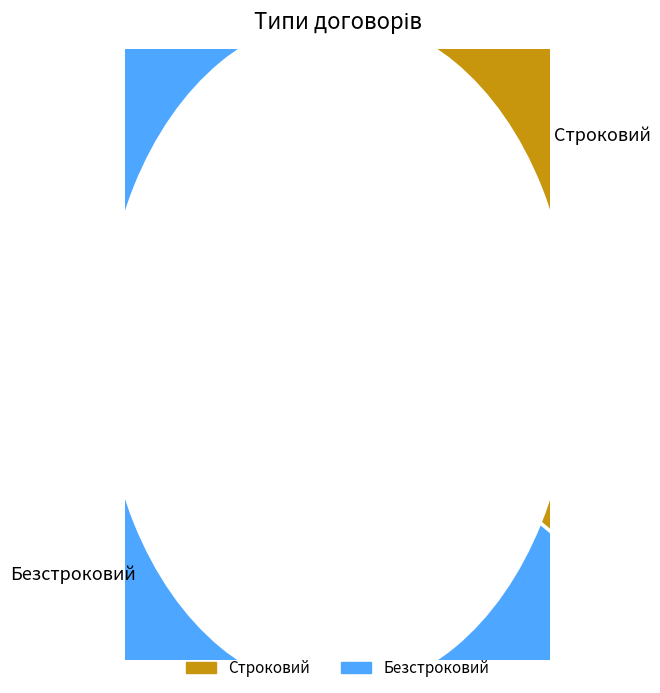

Which slice is the largest?

Безстроковий